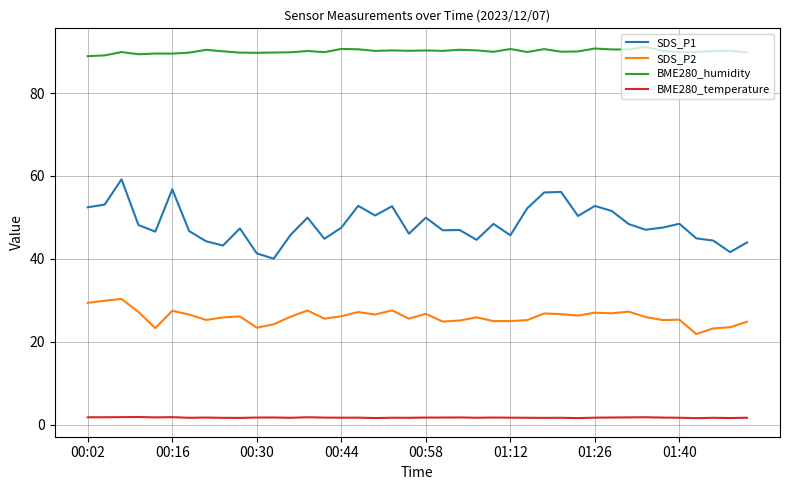

True or false: BME280_humidity and SDS_P1 intersect in this chart.

False